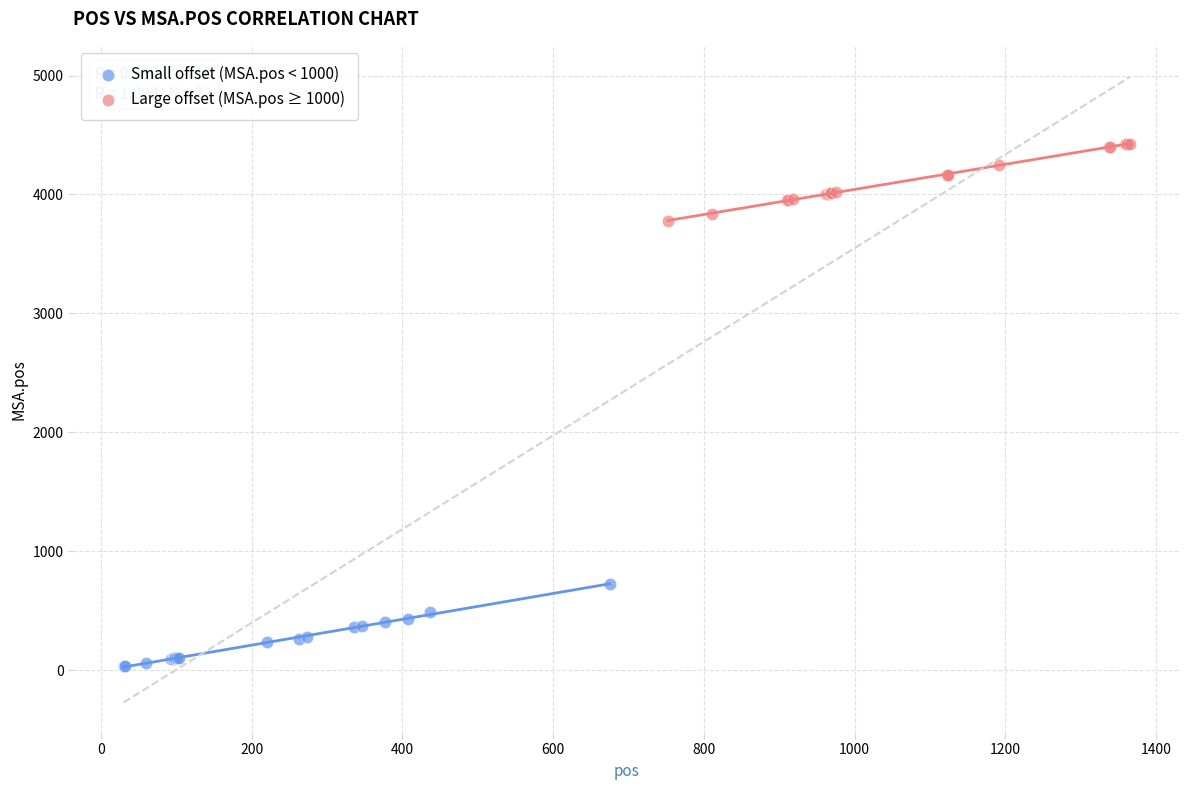

Which series reaches the minimum Y coordinate?

Small offset (MSA.pos < 1000)